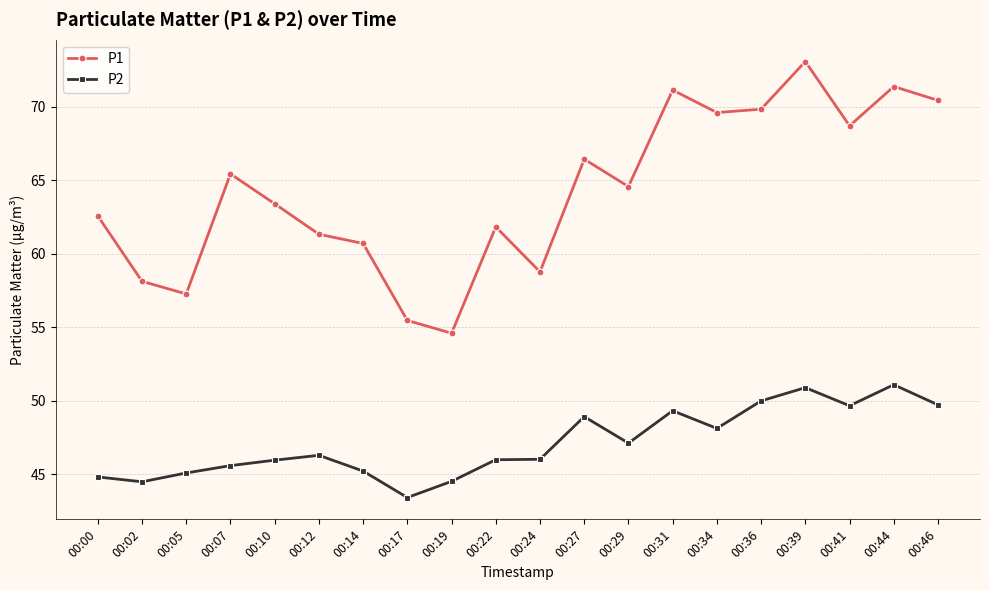

In P1, how many points are higher than both neighbors (excluding endpoints)?

6